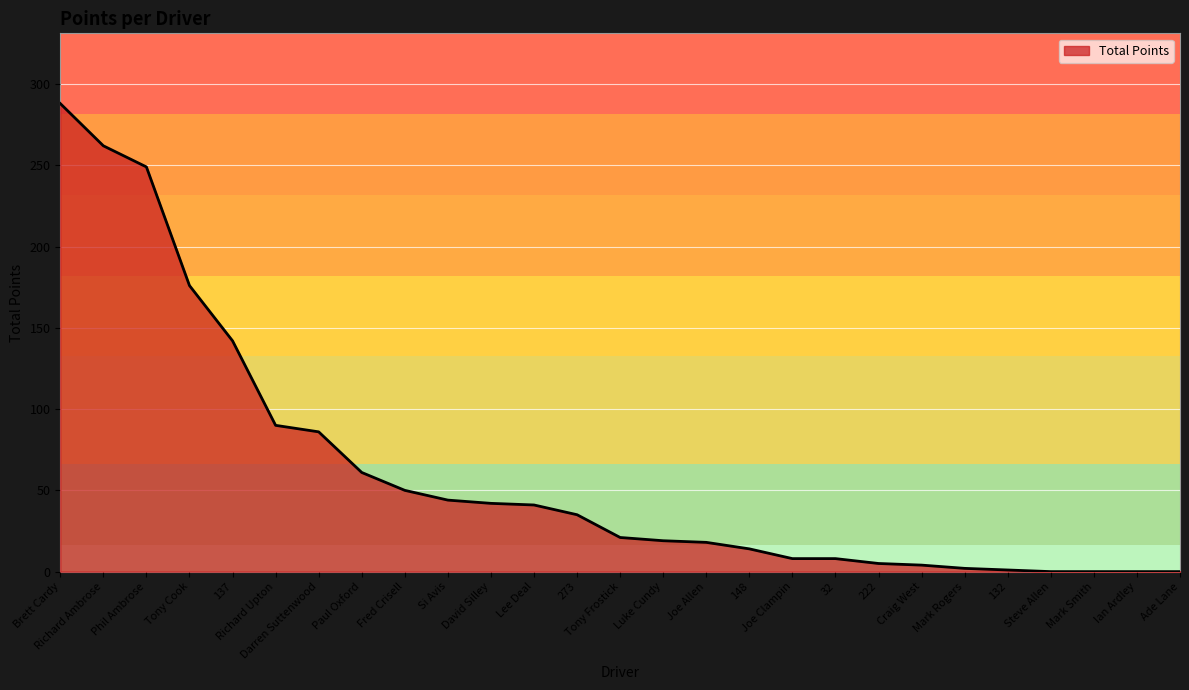

How many distinct data groups are displayed?

1